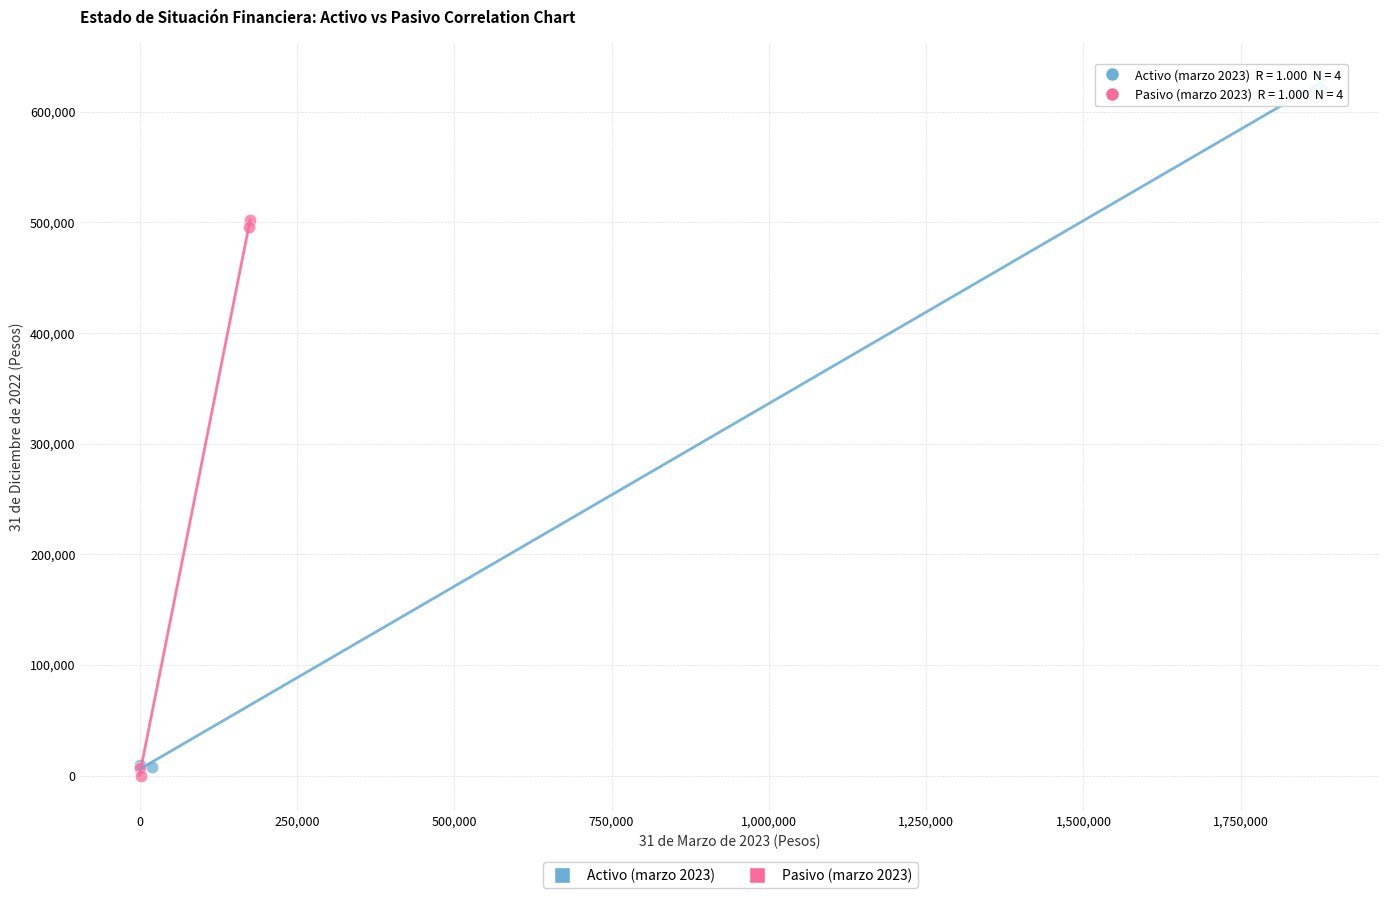

Which series reaches the maximum Y coordinate?

Activo (marzo 2023)